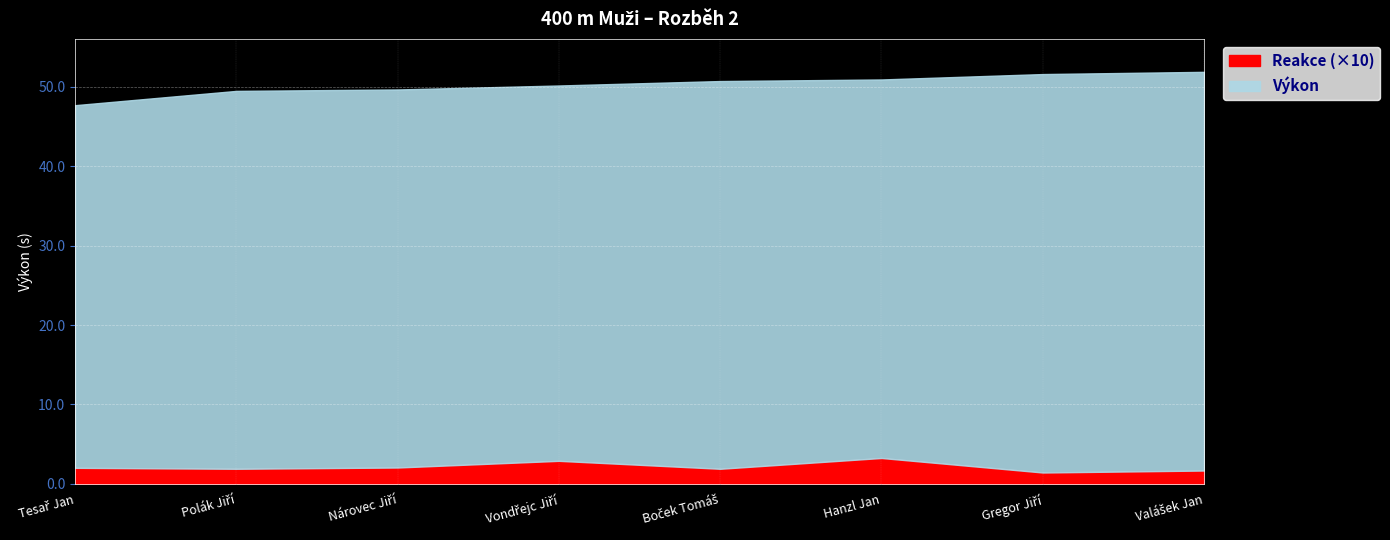

True or false: Reakce and Výkon intersect in this chart.

False